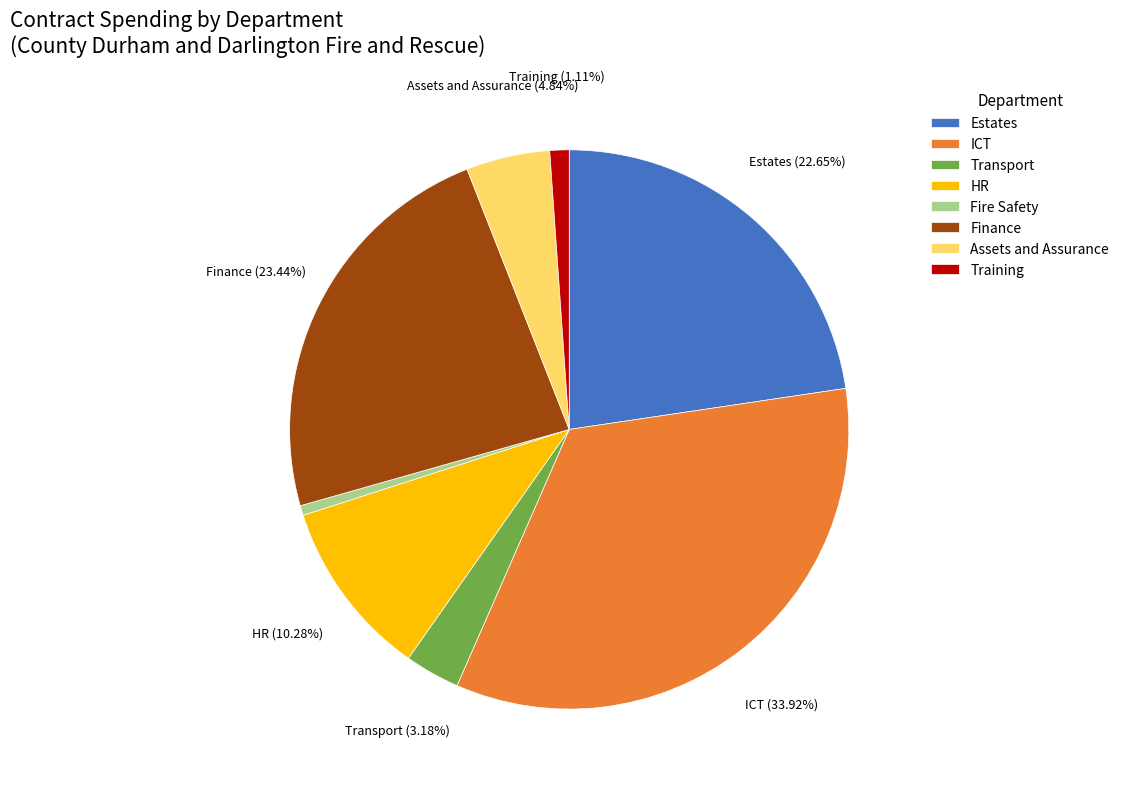

Rank the categories by value from lowest to highest.

Fire Safety, Training, Transport, Assets and Assurance, HR, Estates, Finance, ICT